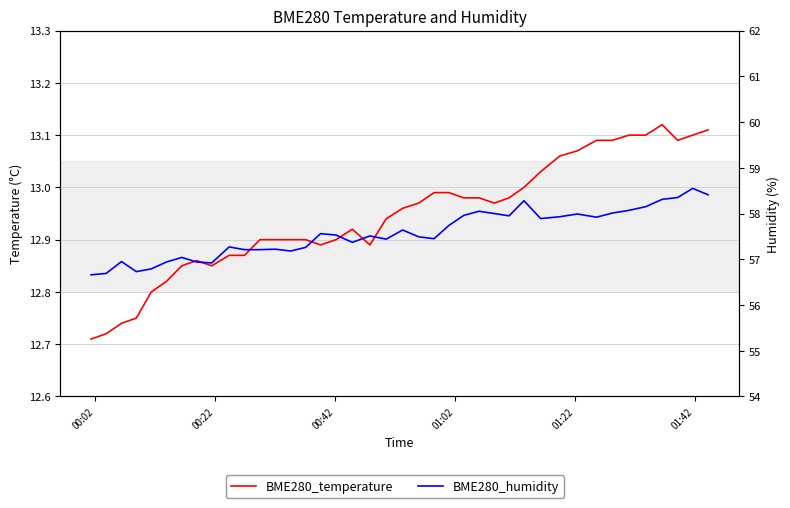

Reading left to right, extract all data points from this chart.

BME280_temperature: 12.7	12.7	12.7	12.8	12.8	12.8	12.8	12.9	12.8	12.9	12.9	12.9	12.9	12.9	12.9	12.9	12.9	12.9	12.9	12.9	13.0	13.0	13.0	13.0	13.0	13.0	13.0	13.0	13.0	13.0	13.1	13.1	13.1	13.1	13.1	13.1	13.1	13.1	13.1	13.1
BME280_humidity: 56.7	56.7	57.0	56.7	56.8	56.9	57.0	56.9	56.9	57.3	57.2	57.2	57.2	57.2	57.3	57.6	57.5	57.4	57.5	57.4	57.6	57.5	57.5	57.7	58.0	58.0	58.0	58.0	58.3	57.9	57.9	58.0	57.9	58.0	58.1	58.1	58.3	58.4	58.5	58.4